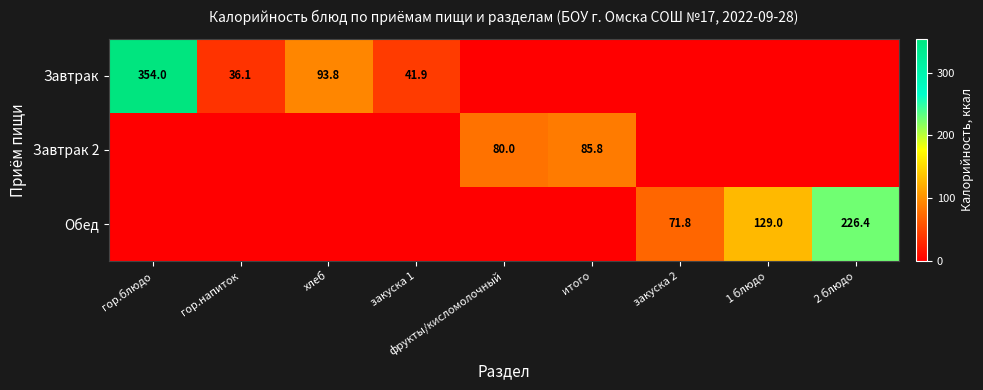

At how many categories does at least one series exceed 141?

2